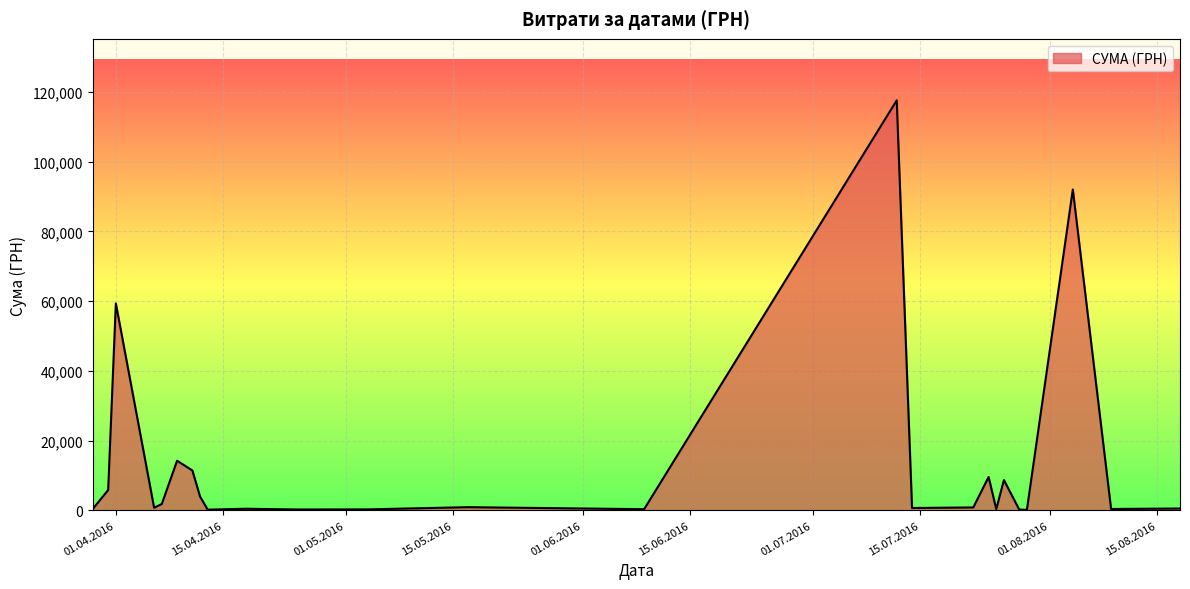

What is the difference between the maximum and minimum values?

117471.0